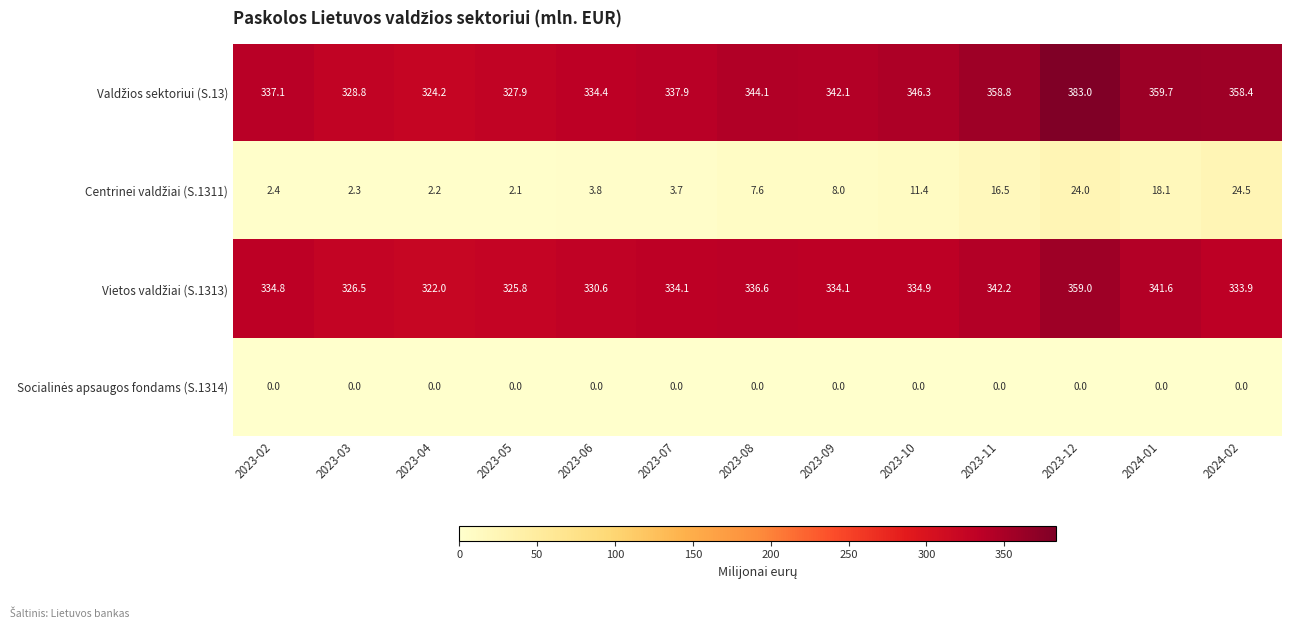

What is the difference between the highest and lowest values at 2024-01?

359.7